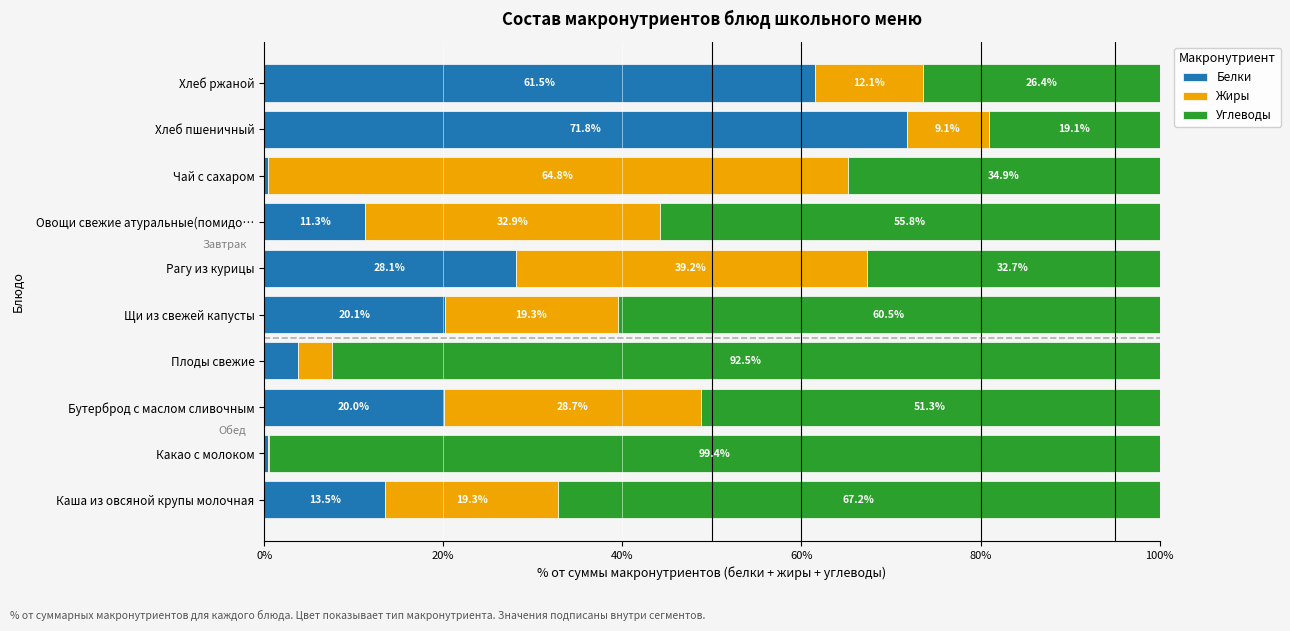

Is it true that Белки equals 20.0 at Бутерброд с маслом сливочным?

True